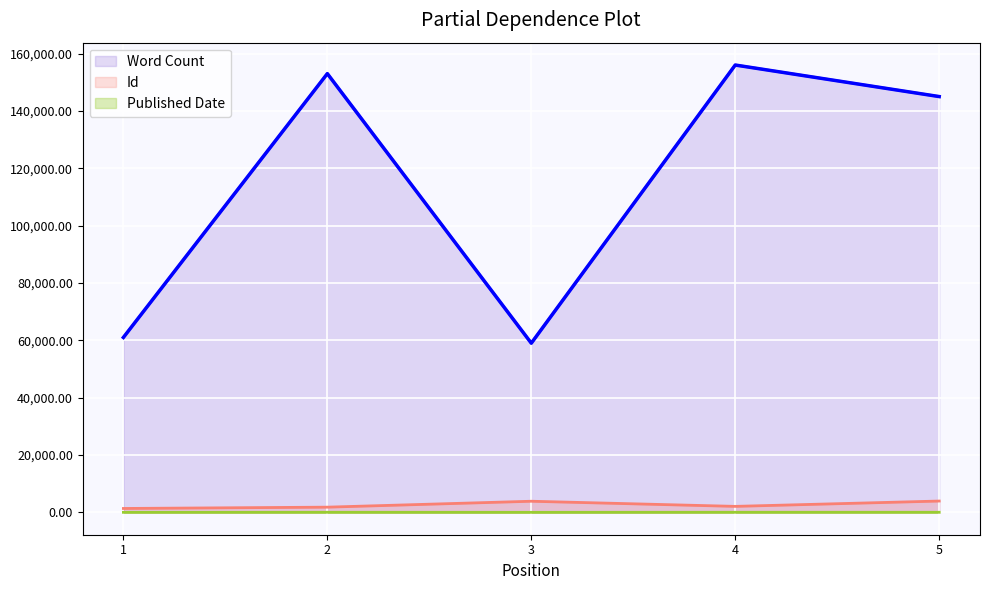

What is the spread (max minus min) of values at 5?

144973.0